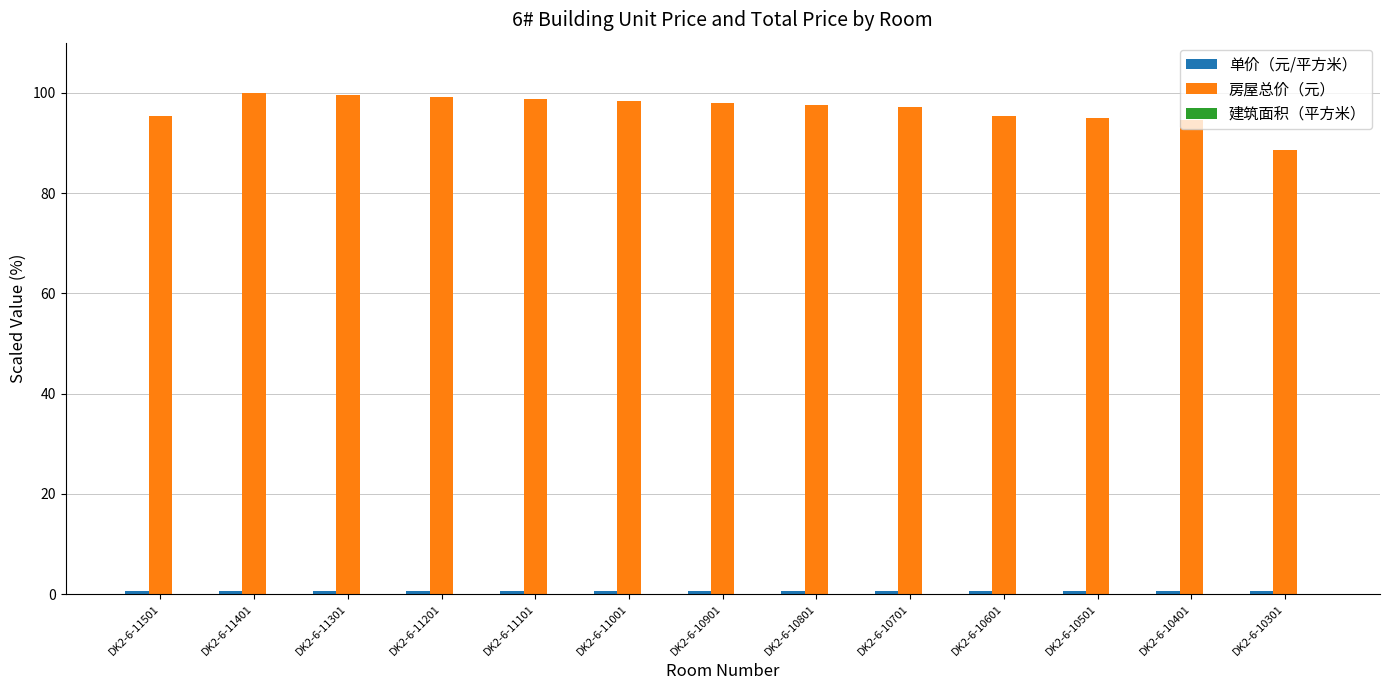

What is the maximum value shown in the chart?

100.0